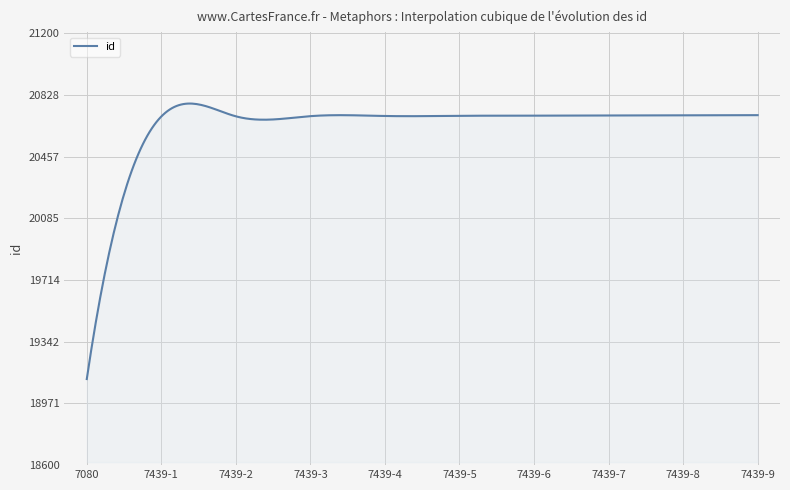

Does the chart display data point markers on the line(s)?

No